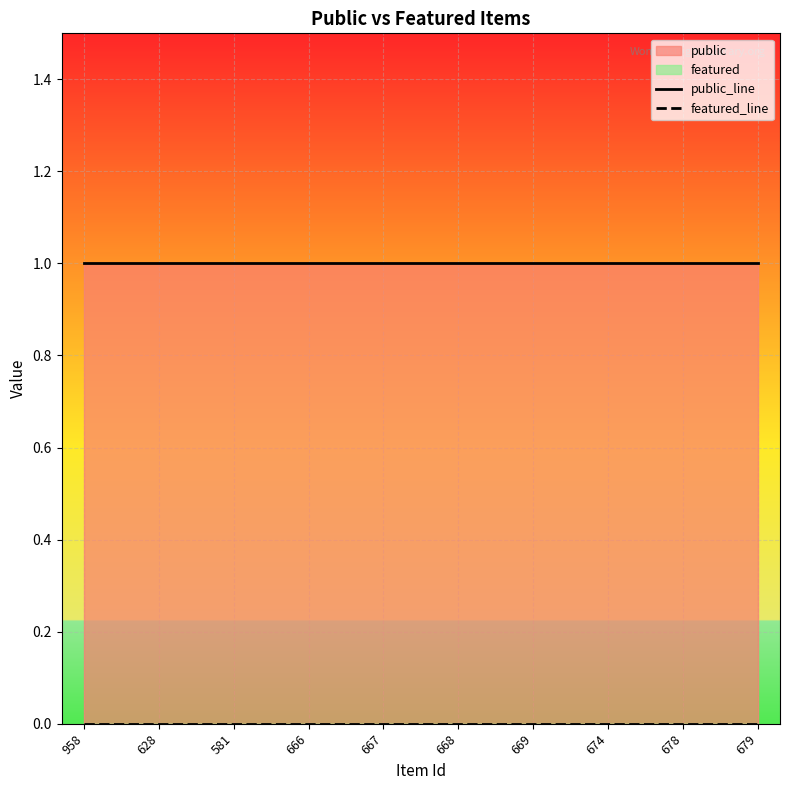

How many categories are shown in the chart?

10